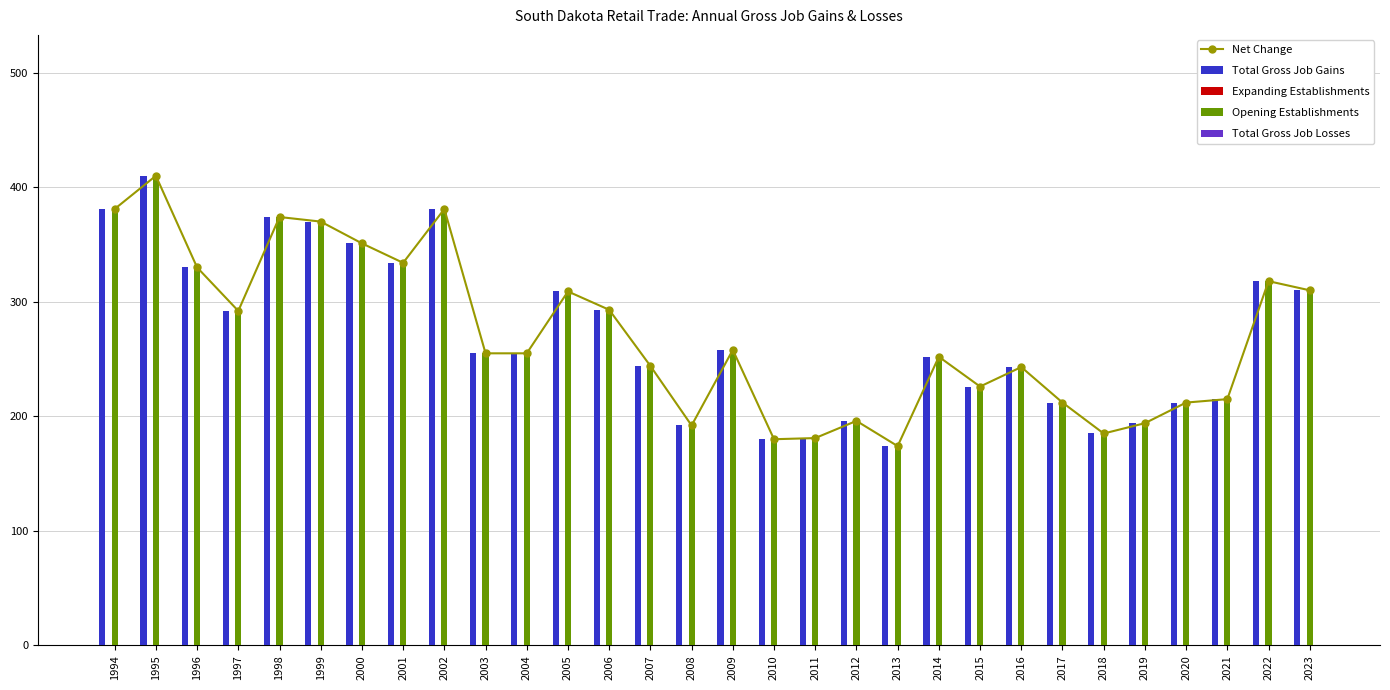

At 2020, list the series in order from smallest to largest.

Expanding Establishments, Total Gross Job Losses, Net Change, Total Gross Job Gains, Opening Establishments